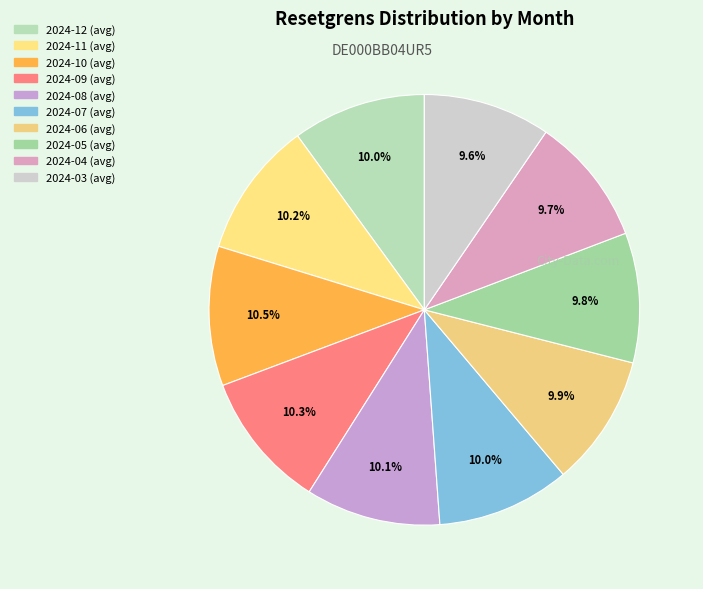

What is the total percentage of 2024-10 (avg) and 2024-03 (avg)?

20.0%